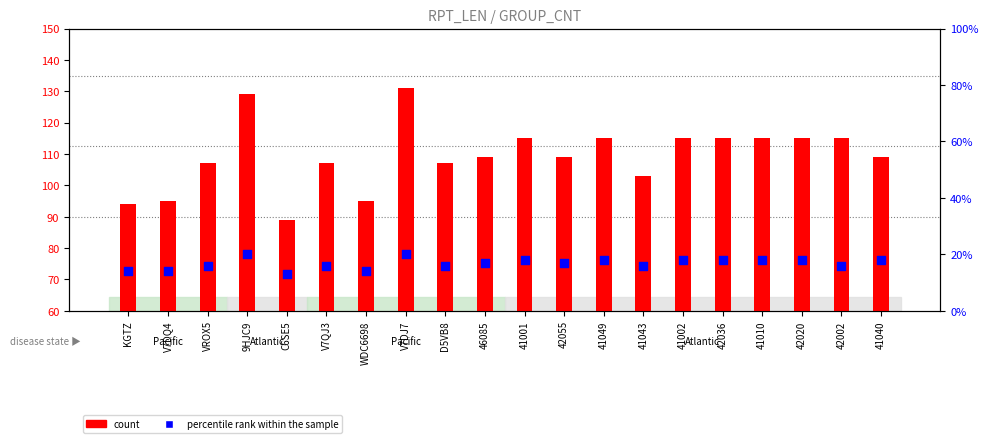

Which series reaches the maximum Y coordinate?

count